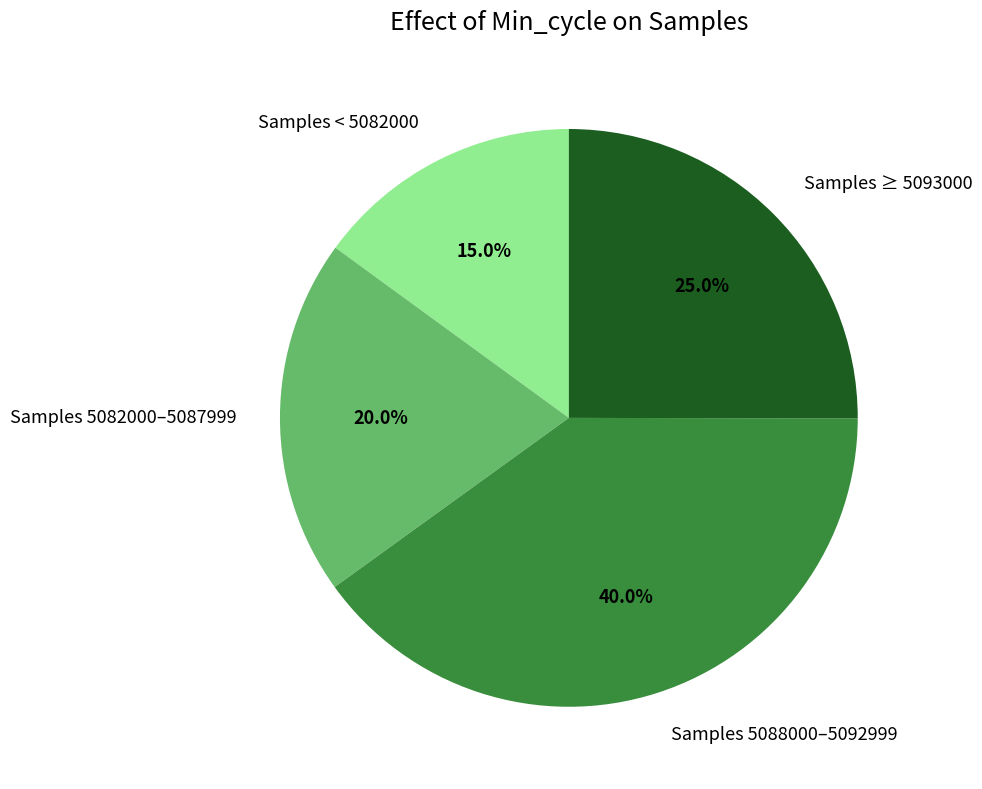

Between Samples ≥ 5093000 and Samples 5082000–5087999, which is larger?

Samples ≥ 5093000